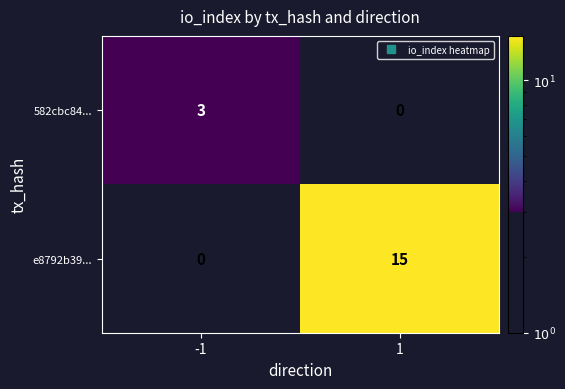

The value of 582cbc84... at -1 is 1. True or false?

False